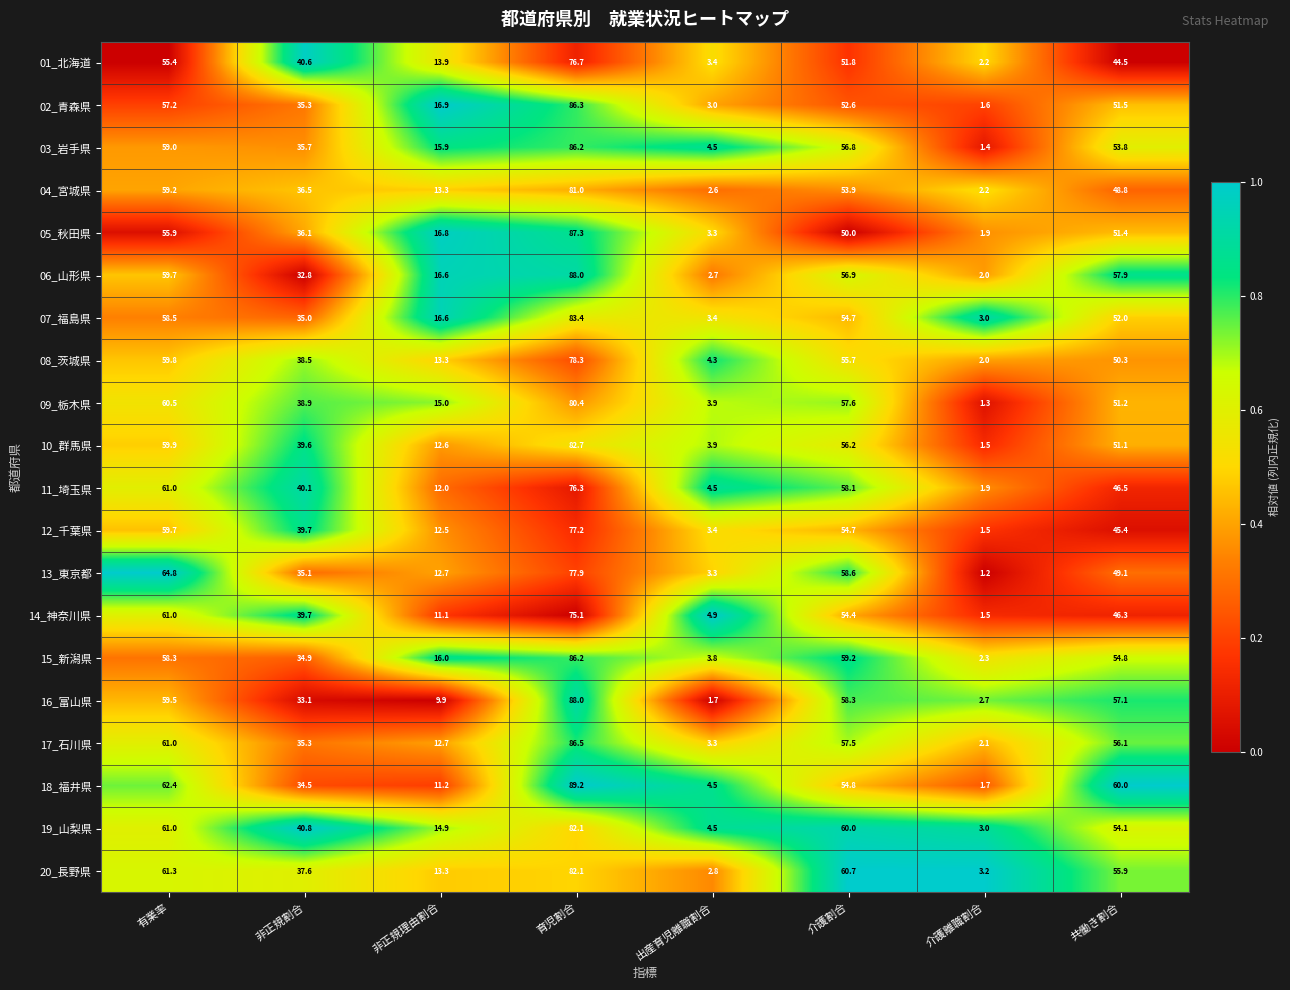

Which category has the highest value in the 11_埼玉県 series?

育児割合